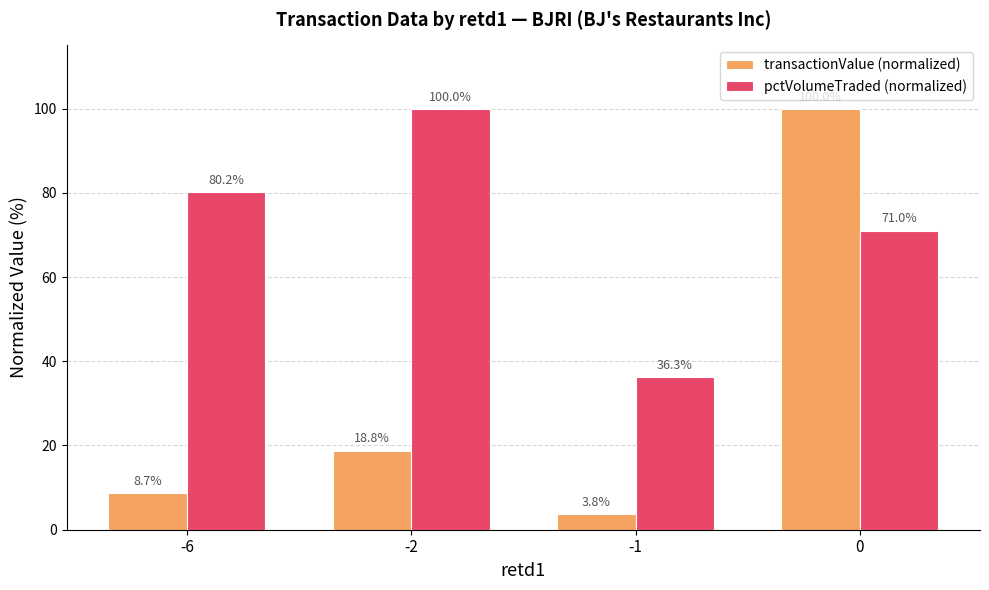

How many groups of bars are there?

4